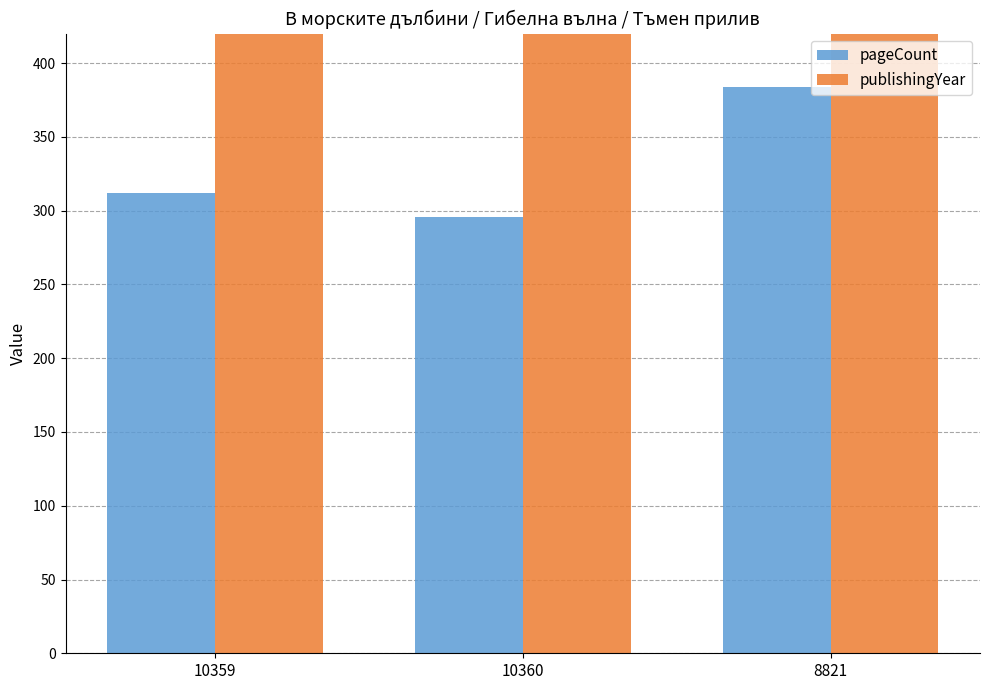

What is the total value across all series at 10359?

2327